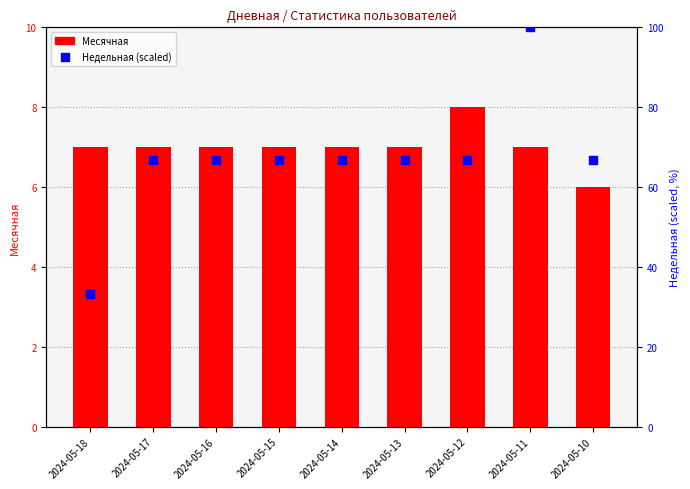

What is the total value across all series at 2024-05-15?

73.7